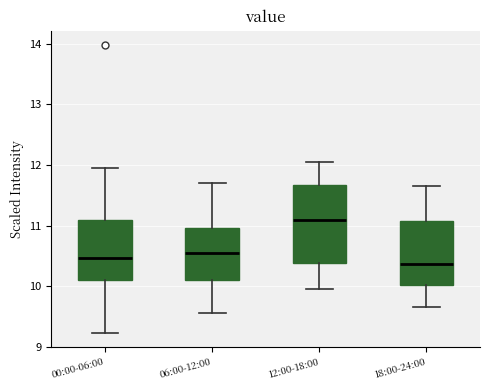

Reading left to right, read every box against the y-axis: the position of its median line, the range the box covers, and the ends of its whiskers. The values are not printed on the chart, so give them approximately, as read against the axis.

00:00-06:00: median 10.5, box 10.1 to 11.1, whiskers 9.2 to 12.0
06:00-12:00: median 10.6, box 10.1 to 11.0, whiskers 9.6 to 11.7
12:00-18:00: median 11.1, box 10.4 to 11.7, whiskers 10.0 to 12.1
18:00-24:00: median 10.4, box 10.0 to 11.1, whiskers 9.7 to 11.7